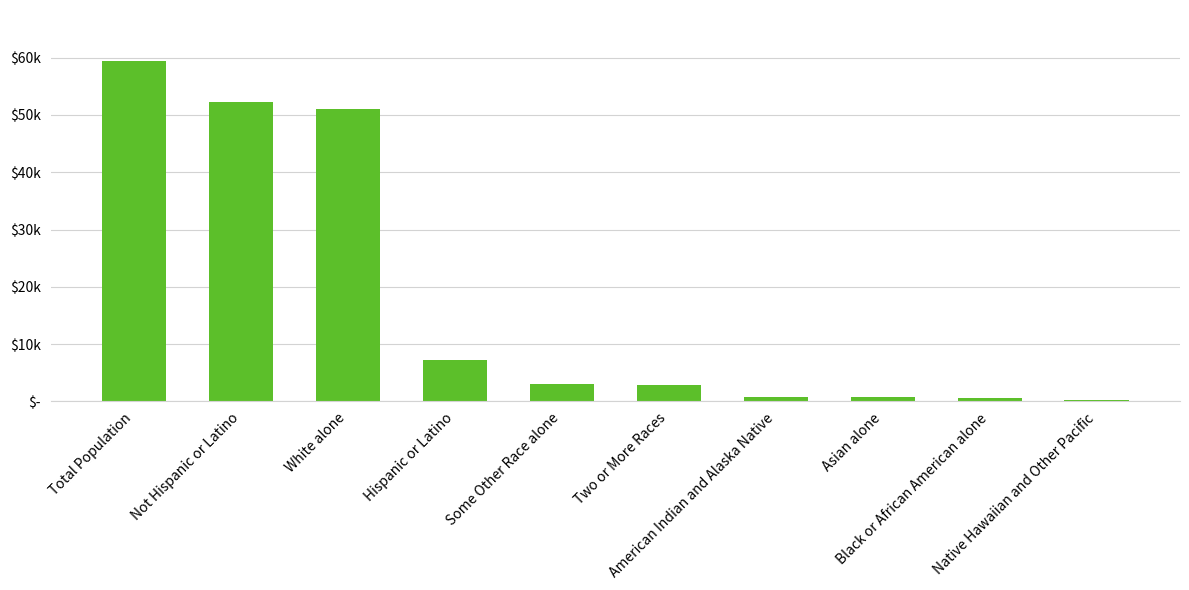

The chart shows a value of 34501 at Total Population. True or false?

False